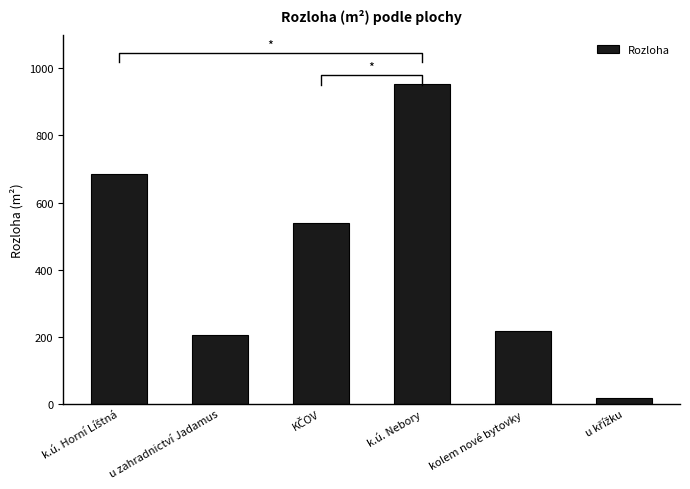

What is the ratio of the value at kolem nové bytovky to the value at u křížku?

12.6